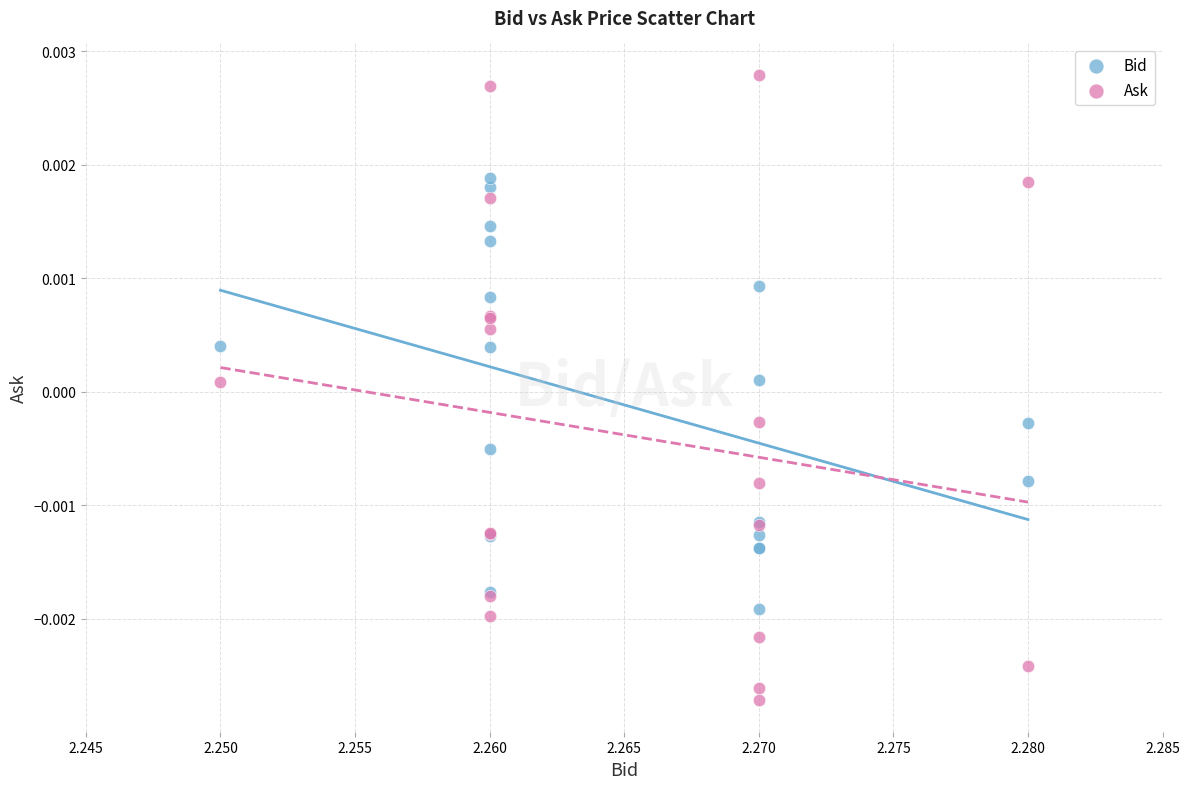

Which series contains the highest Y value?

Ask